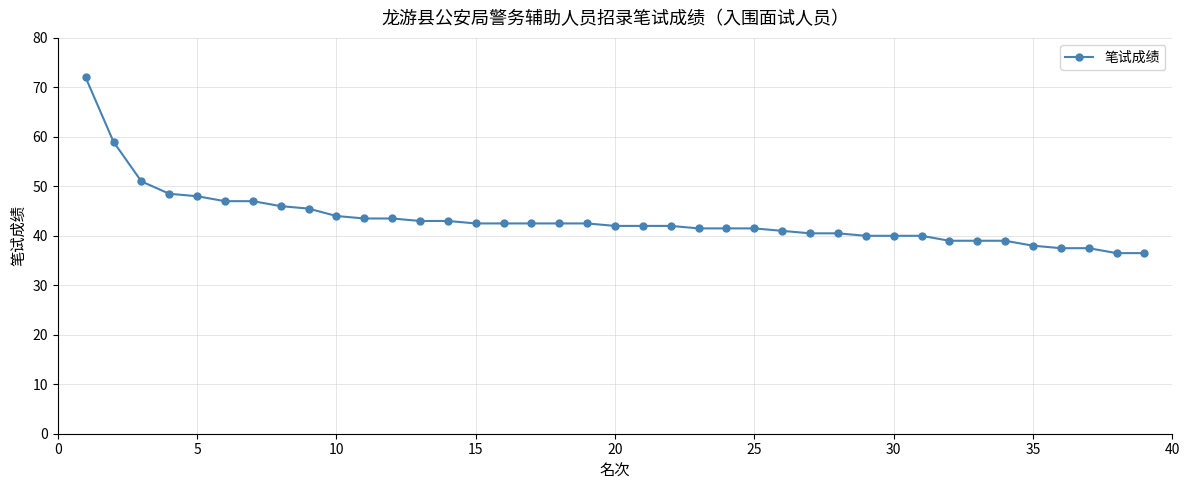

What is the value of the 23rd point from the left?

41.5